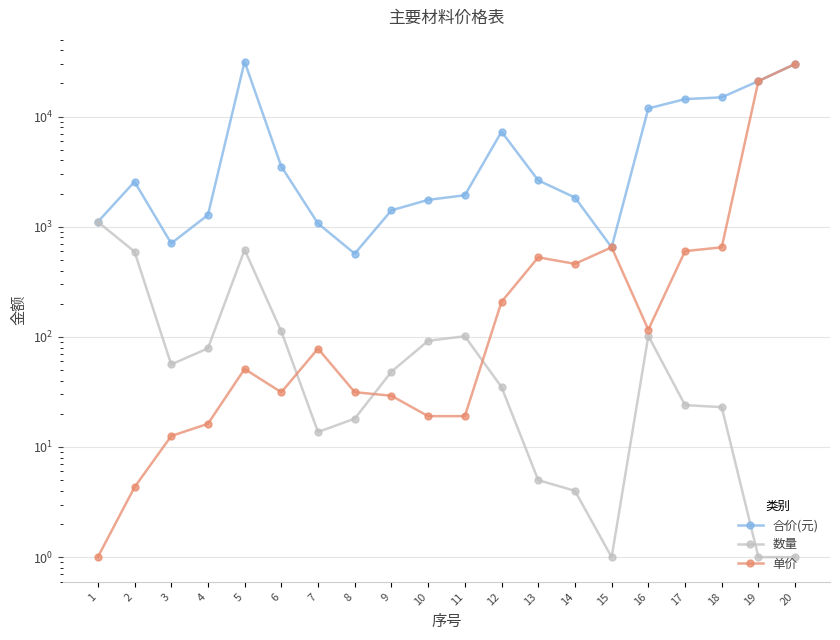

At which category is the sum across all series the highest?

20